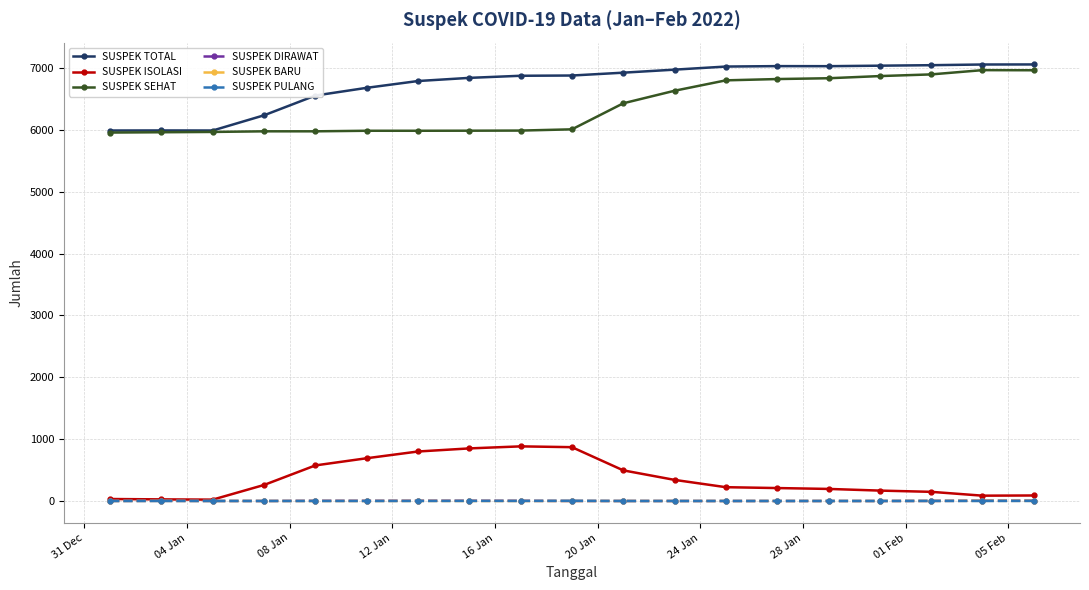

True or false: SUSPEK SEHAT and SUSPEK DIRAWAT cross at least once.

False